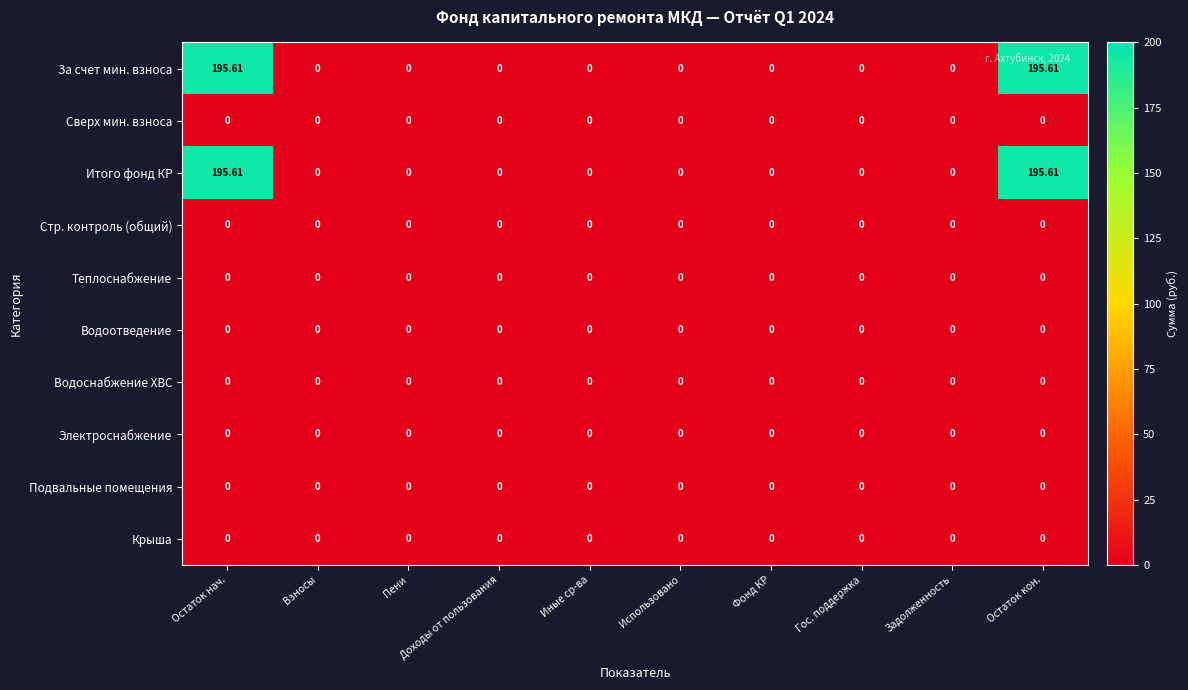

Count the number of data series in this chart.

10